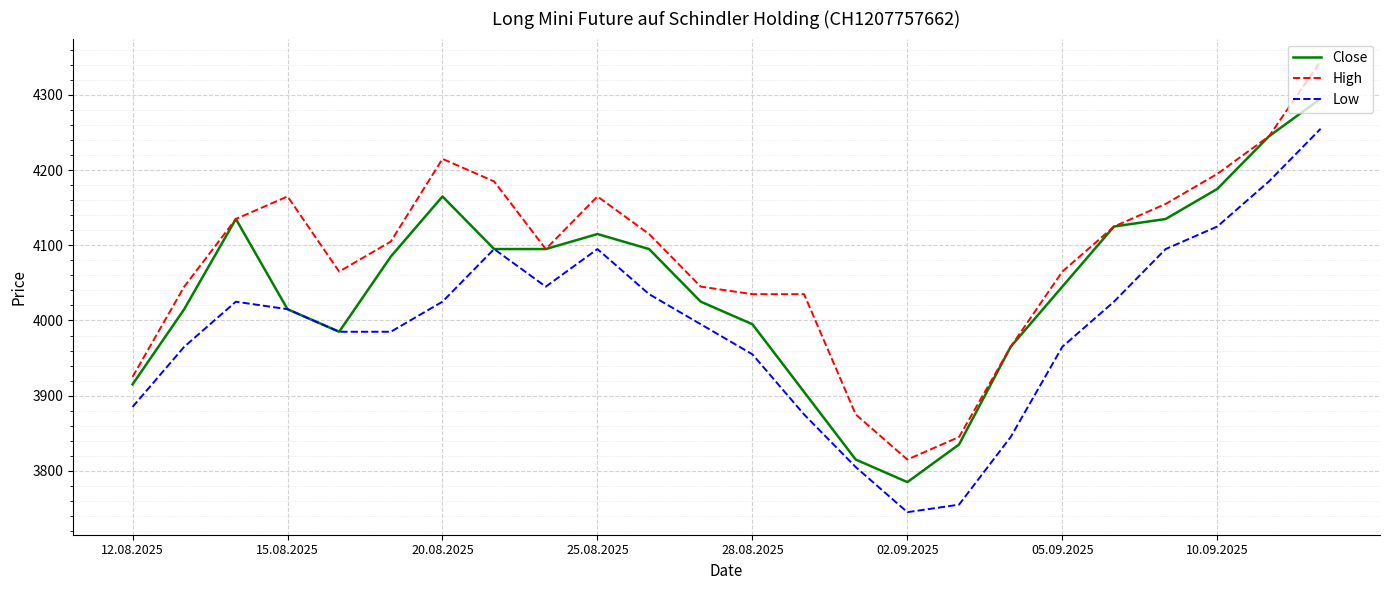

Which series has the largest range (max minus min)?

High